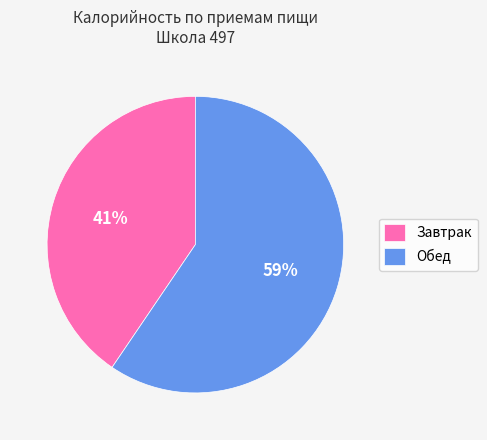

What percentage is the Обед slice, to the nearest percent?

59%